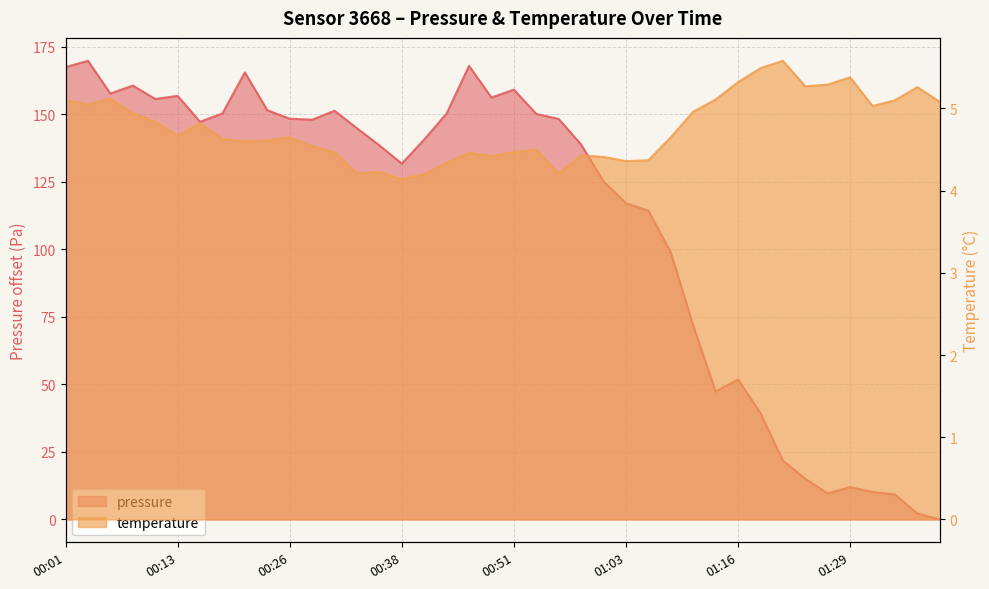

At how many categories does at least one series exceed 108?

27